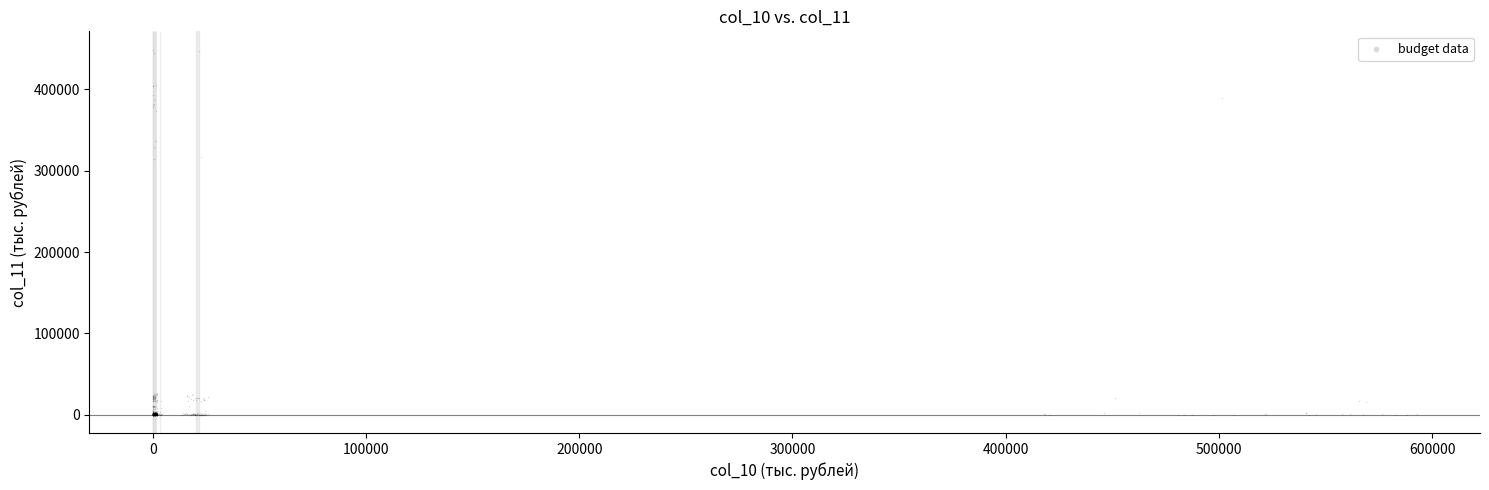

What is the range of X values (max minus min)?

592781.0